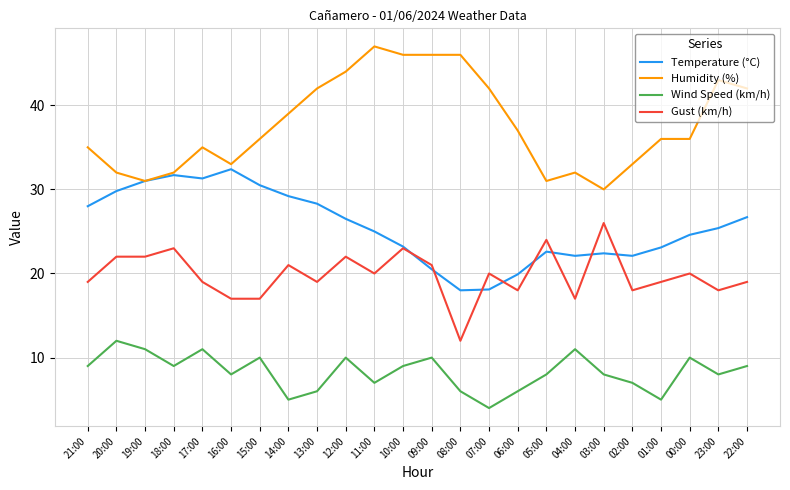

True or false: Humidity (%) and Wind Speed (km/h) intersect in this chart.

False